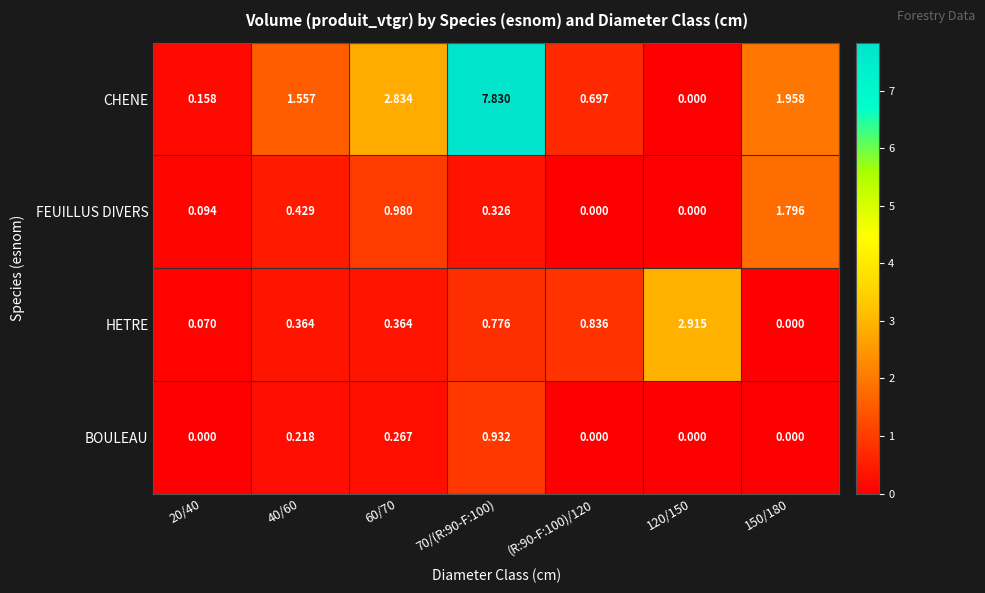

At which category is the sum across all series the highest?

70/(R:90-F:100)